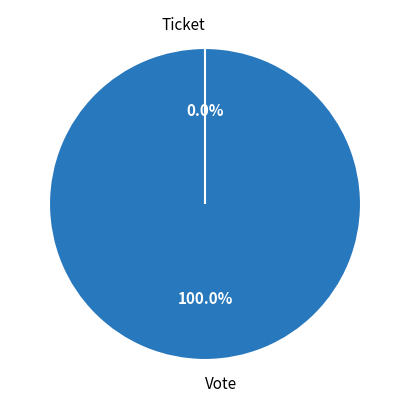

True or false: Ticket accounts for 1% of the total.

False